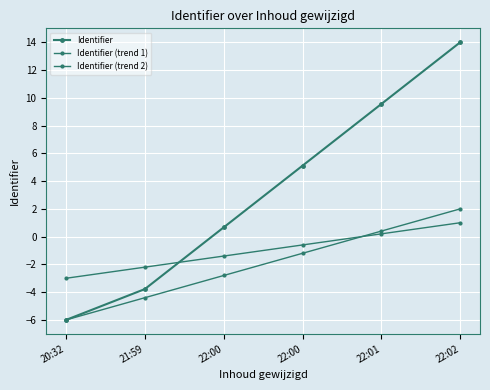

After their last crossing, which series has the higher values: Identifier (trend 1) or Identifier (trend 2)?

Identifier (trend 1)